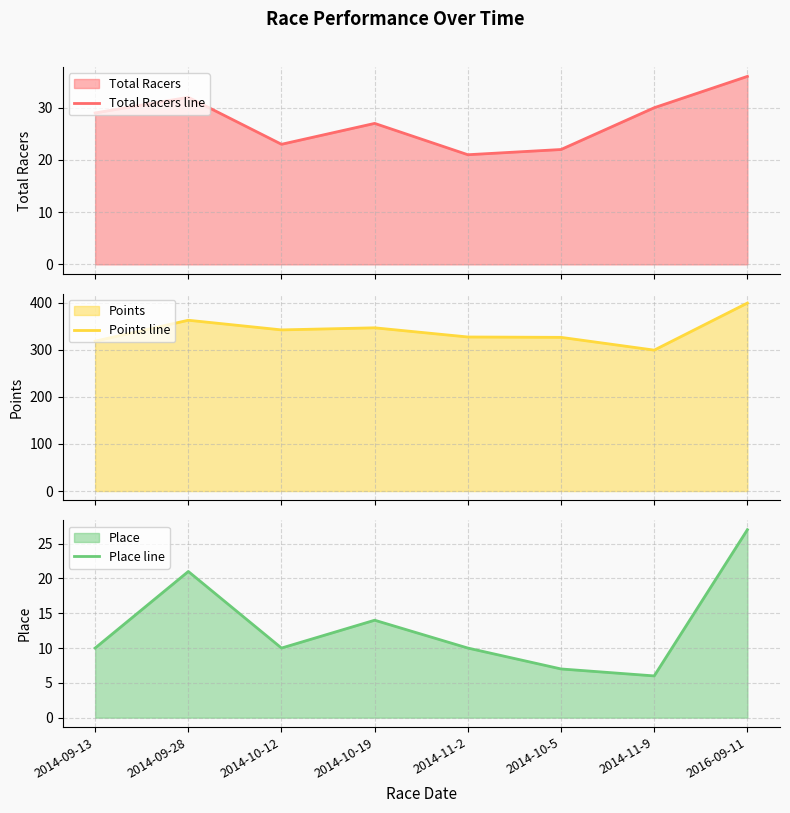

True or false: Points line and Place line intersect in this chart.

False